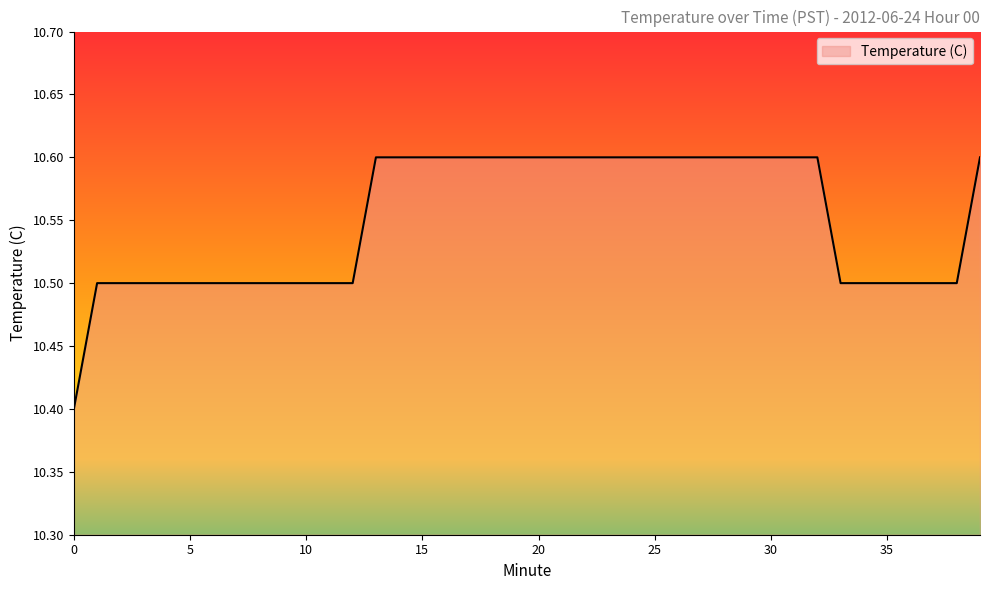

Count the number of data series in this chart.

1